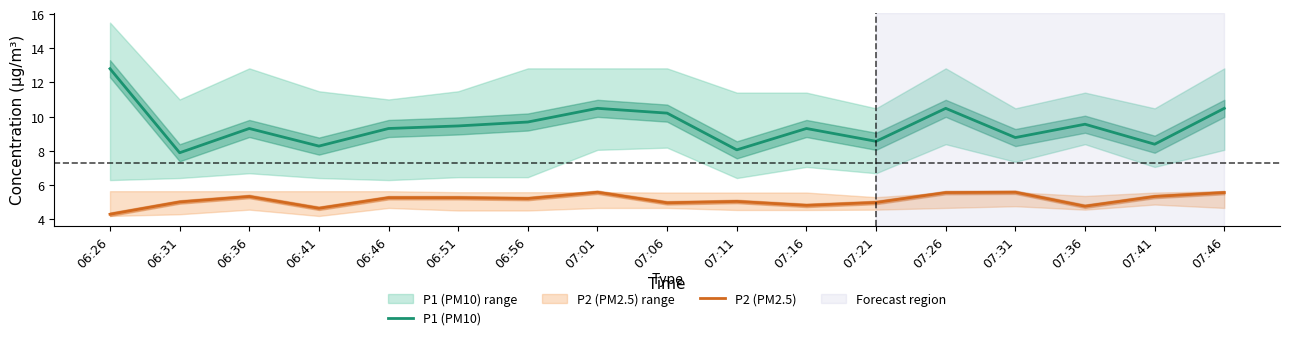

Is this an area chart (filled region under the line)?

No